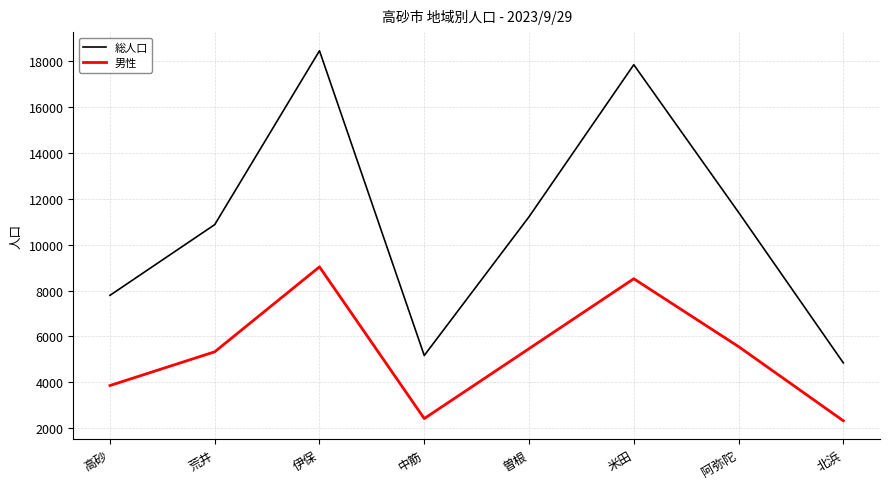

Reading right to left, extract all data points from this chart.

総人口: 4849	11406	17835	11213	5171	18443	10871	7790
男性: 2328	5558	8514	5468	2424	9031	5332	3862